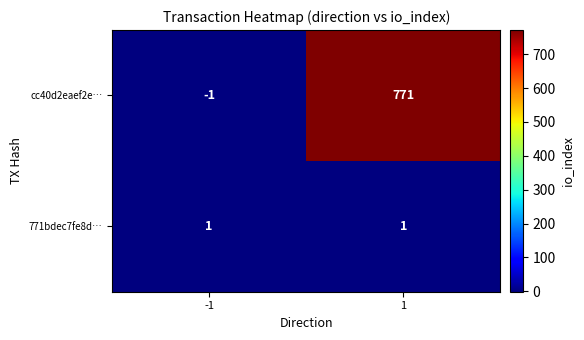

Rank the series by their average value, from highest to lowest.

cc40d2eaef2e…, 771bdec7fe8d…